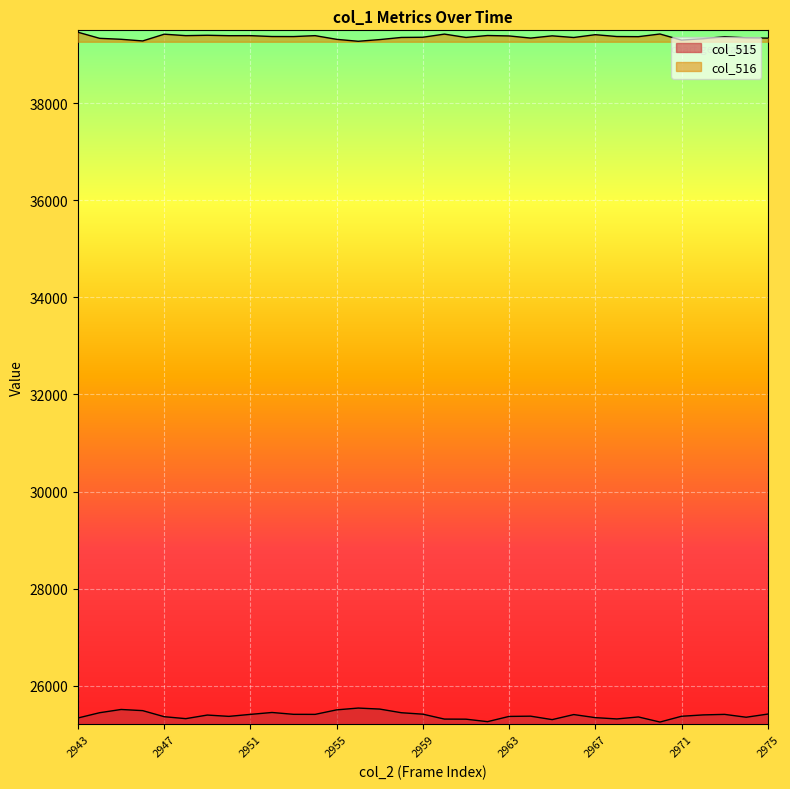

True or false: col_515 and col_516 intersect in this chart.

False